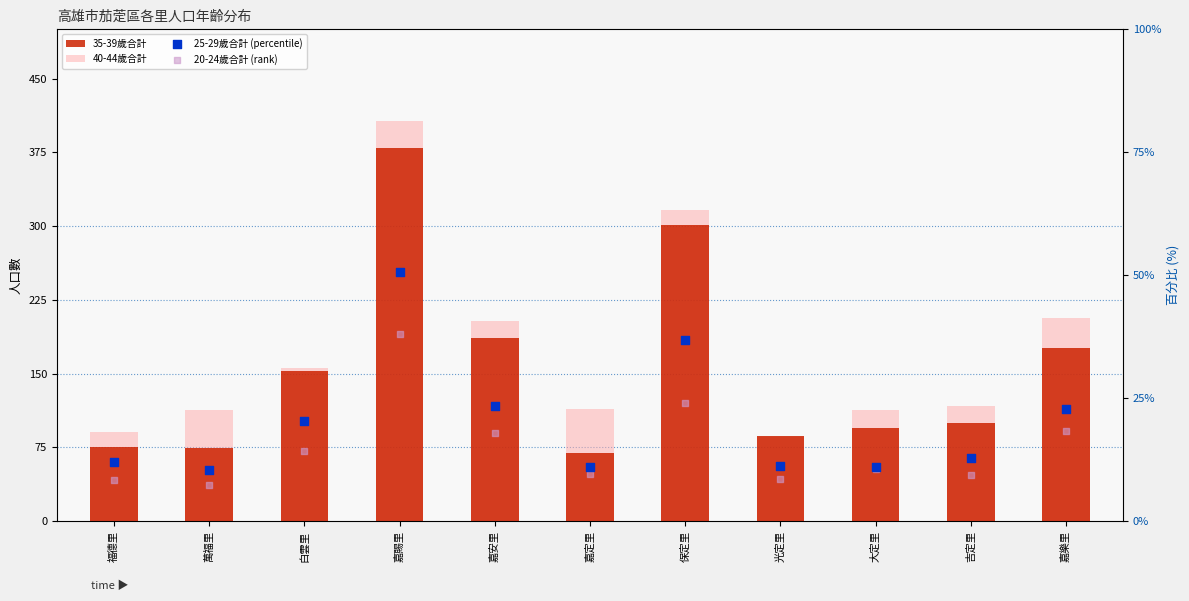

Which series reaches the maximum Y coordinate?

40-44歲合計